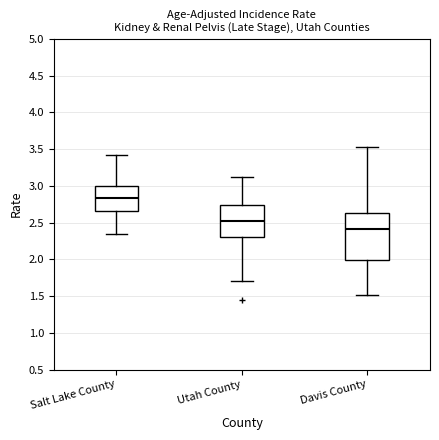

Reading left to right, read every box against the y-axis: the position of its median line, the range the box covers, and the ends of its whiskers. The values are not printed on the chart, so give them approximately, as read against the axis.

Salt Lake County: median 2.85, box 2.65 to 3.00, whiskers 2.35 to 3.40
Utah County: median 2.50, box 2.30 to 2.75, whiskers 1.70 to 3.15
Davis County: median 2.40, box 2.00 to 2.65, whiskers 1.50 to 3.55